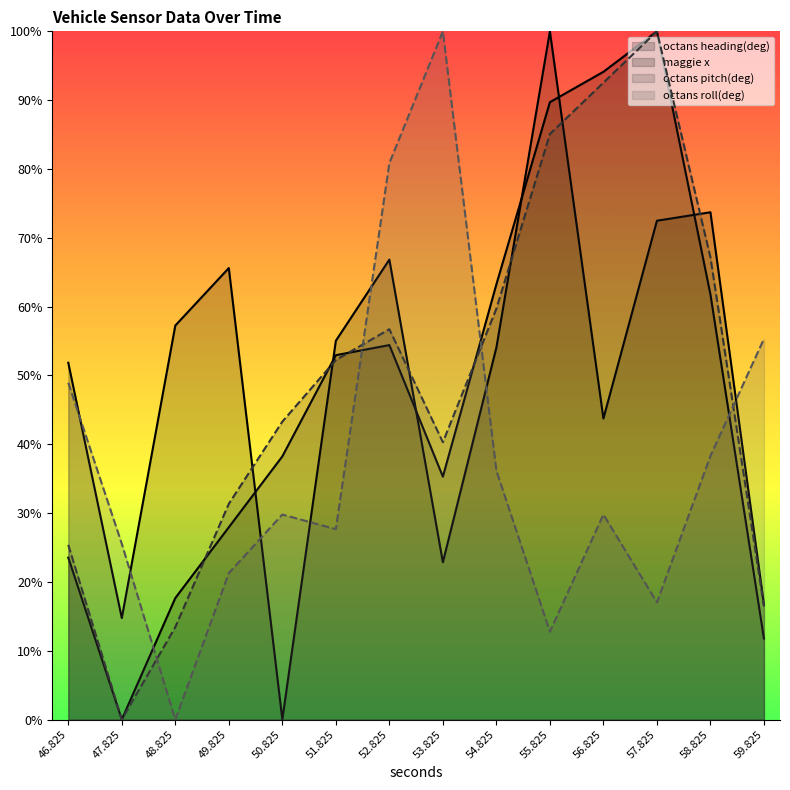

Between which two adjacent categories do octans roll(deg) and octans heading(deg) first intersect?

46.825 and 47.825